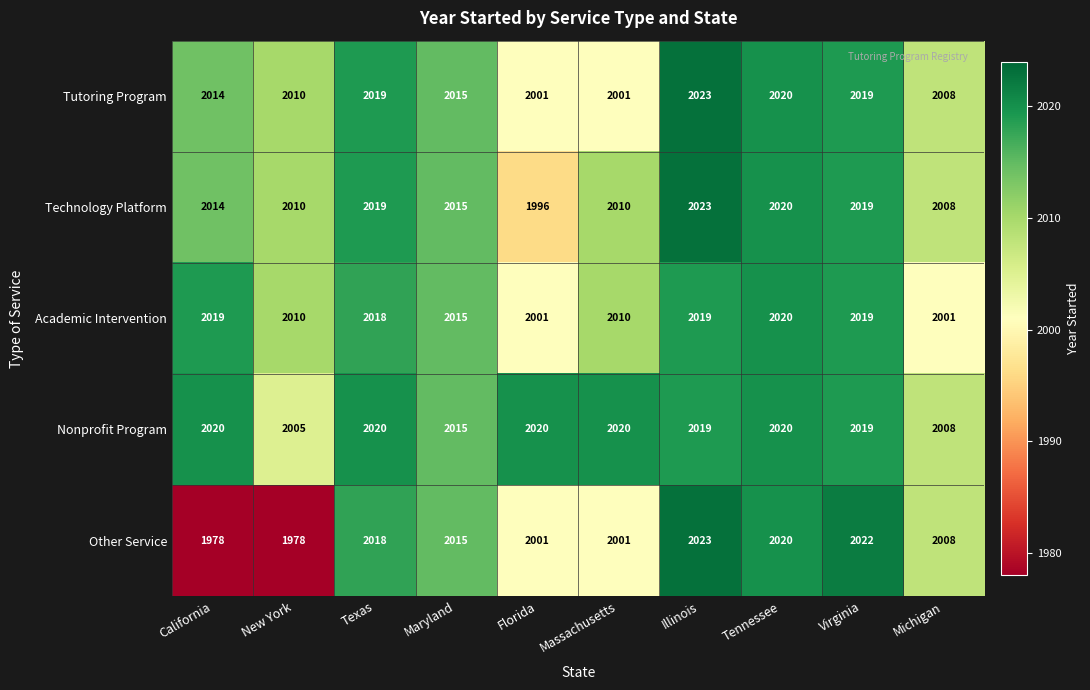

Which series has the largest range (max minus min)?

Other Service